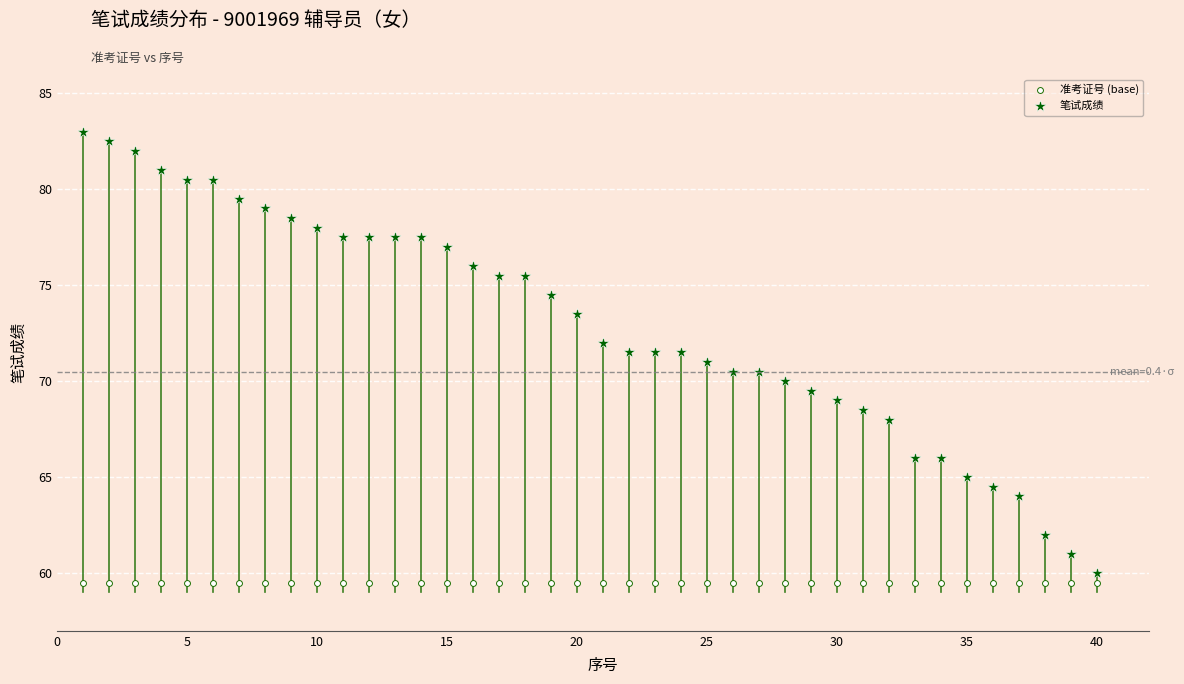

Which series reaches the maximum Y coordinate?

笔试成绩